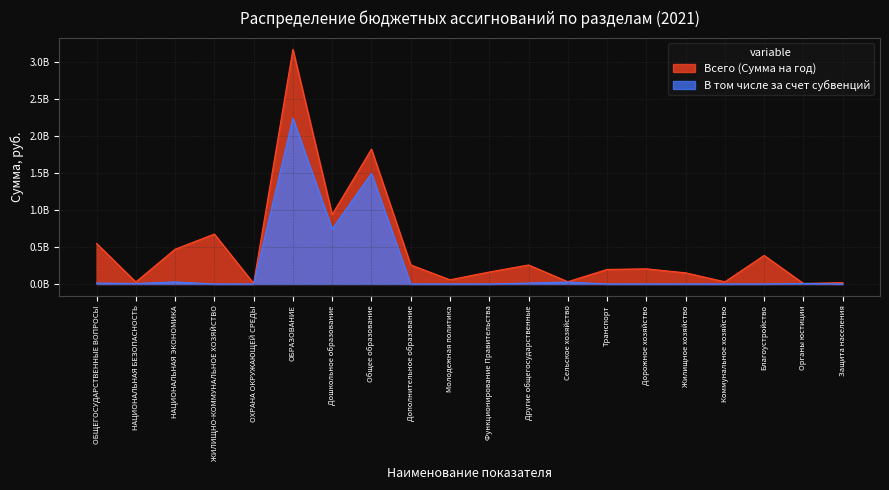

At Защита населения, list the series in order from largest to smallest.

Всего (Сумма на год), В том числе за счет субвенций